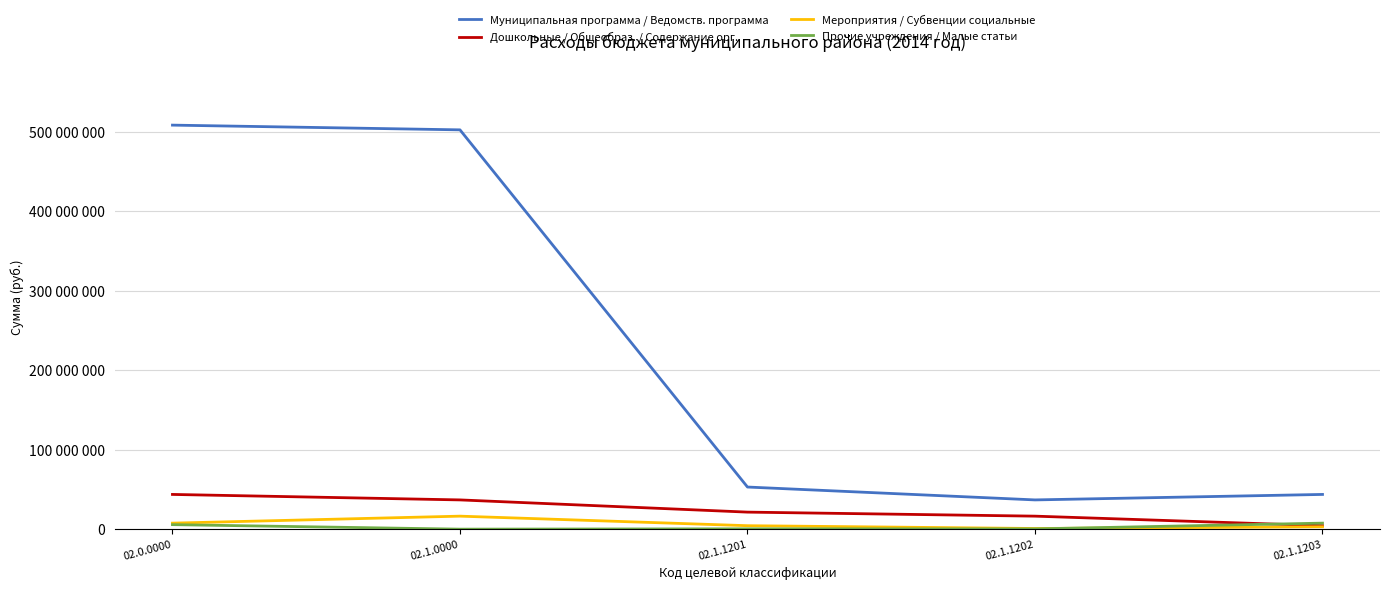

What is the spread (max minus min) of values at 02.1.1203?

40730000